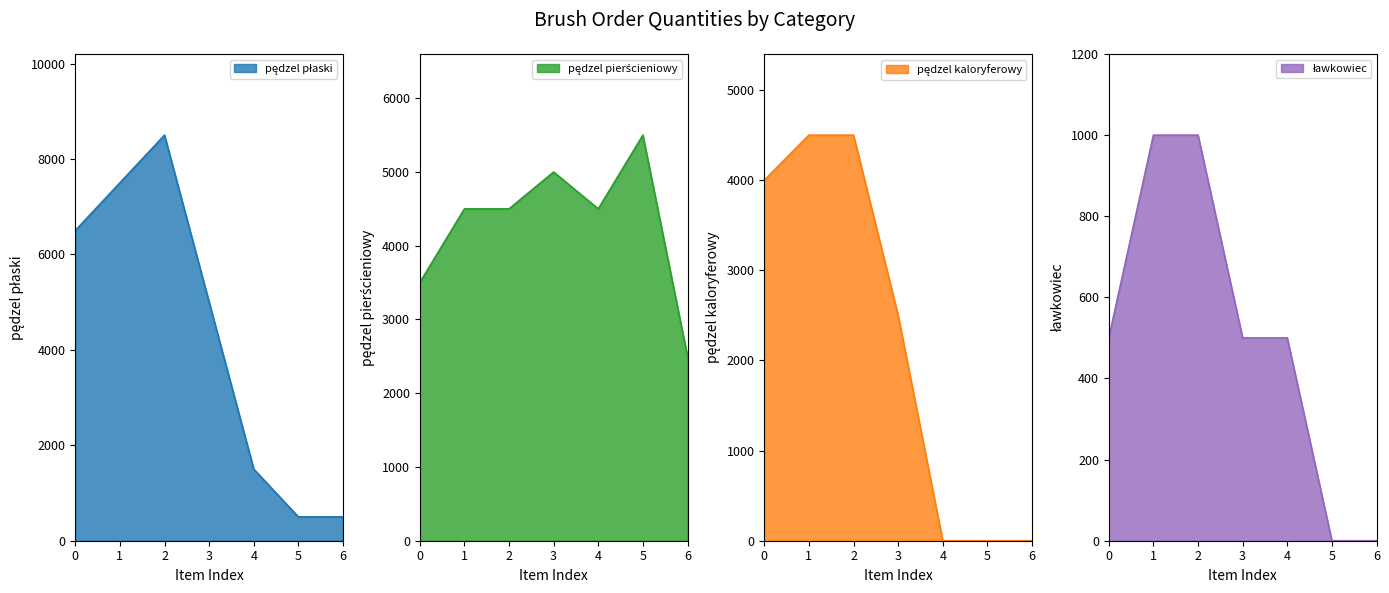

True or false: ławkowiec has more than 1 interior local peaks.

False